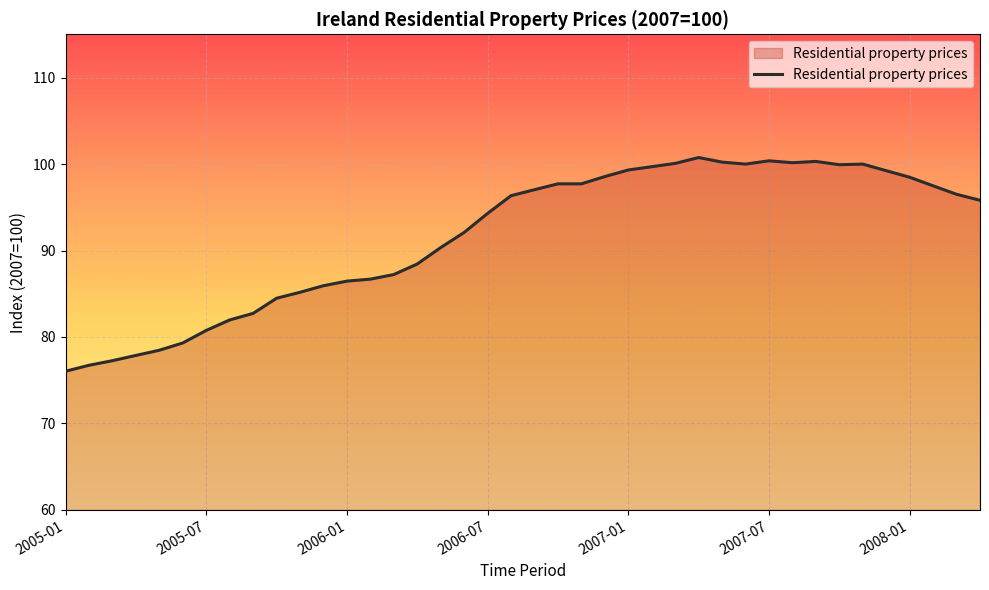

What is the greatest value displayed?

100.8